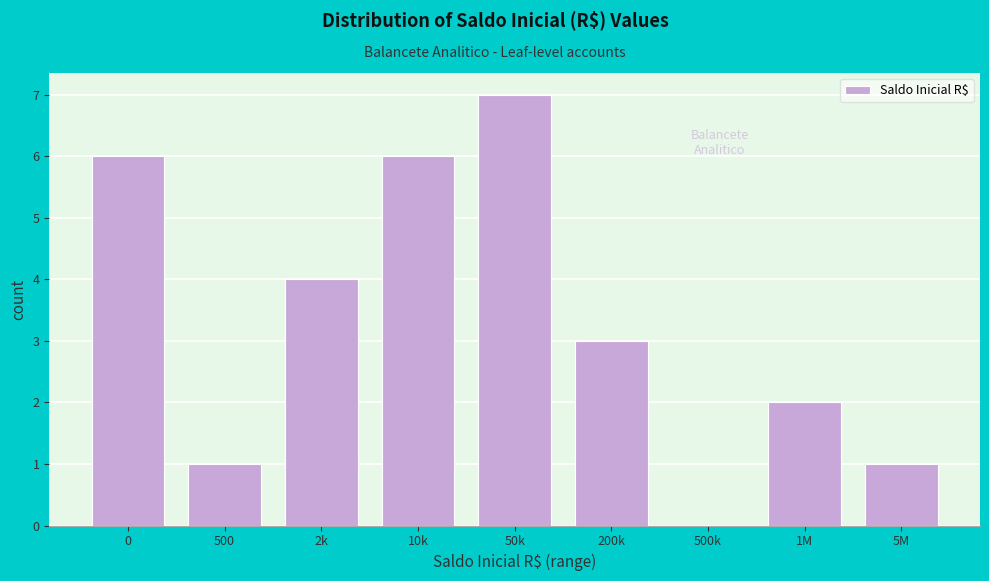

Reading left to right, what are all the values shown in this chart?

0=6	500=1	2k=4	10k=6	50k=7	200k=3	500k=0	1M=2	5M=1